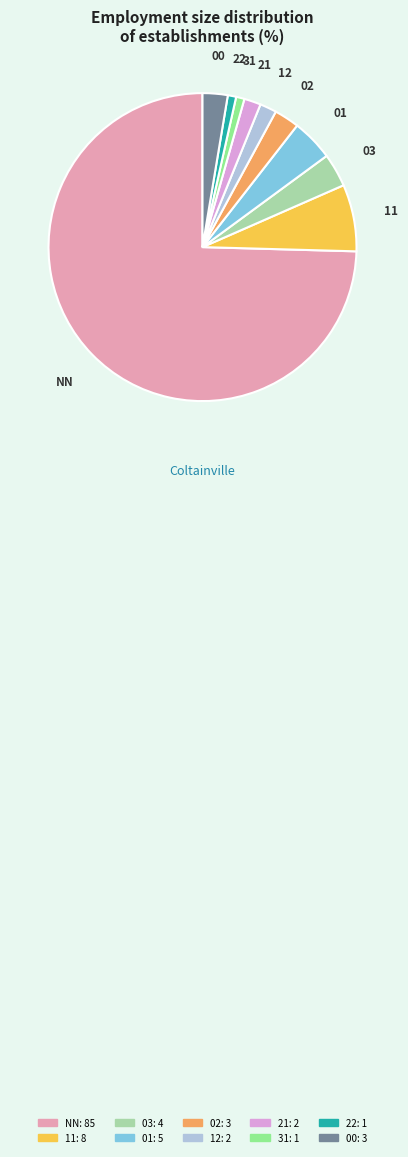

Is there a majority slice in this chart?

Yes